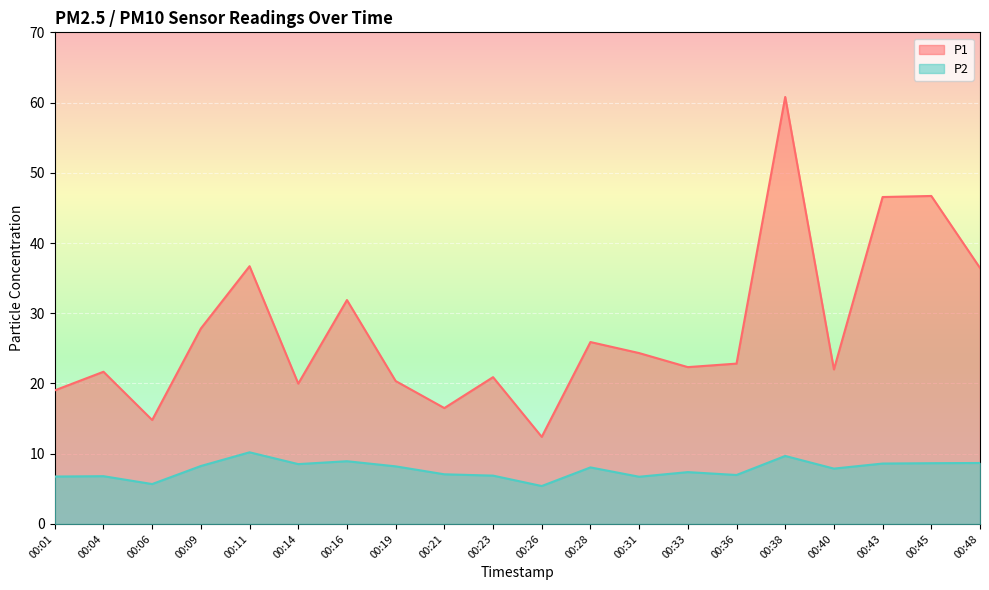

True or false: P2 and P1 cross at least once.

False